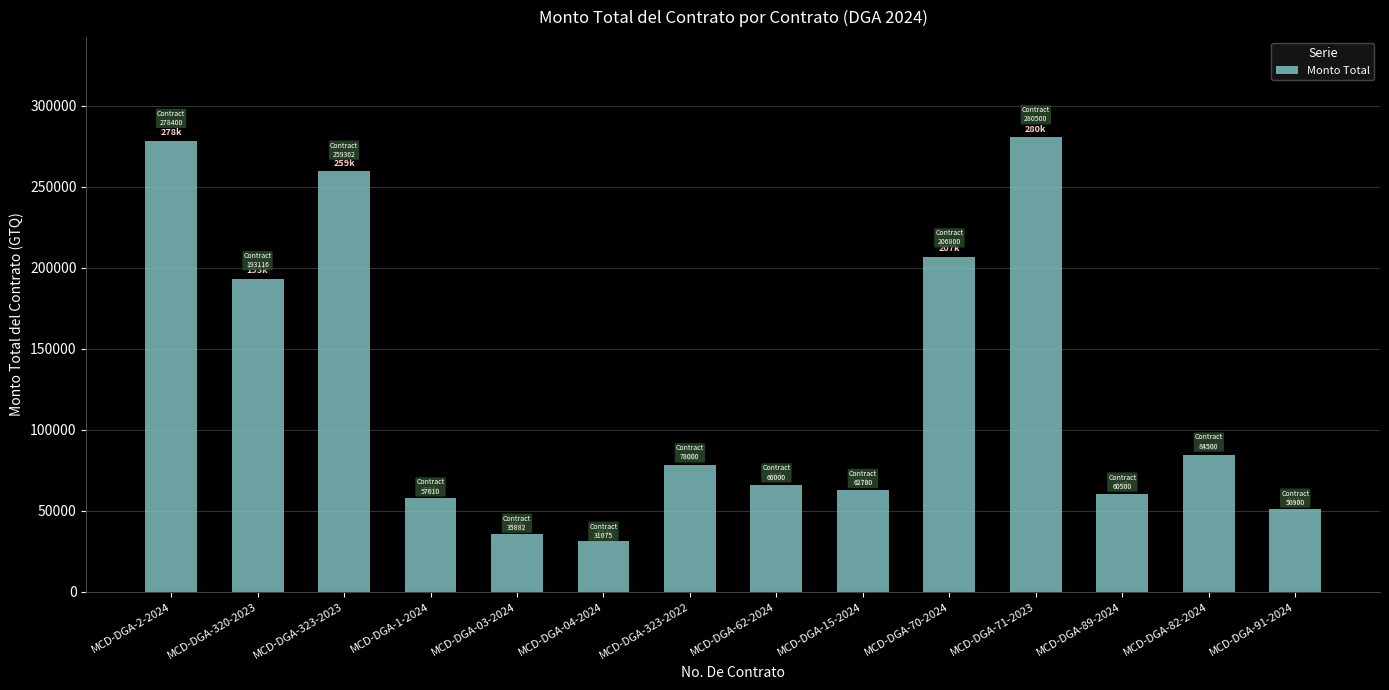

What is the change in value from MCD-DGA-320-2023 to MCD-DGA-04-2024?

-162041.0